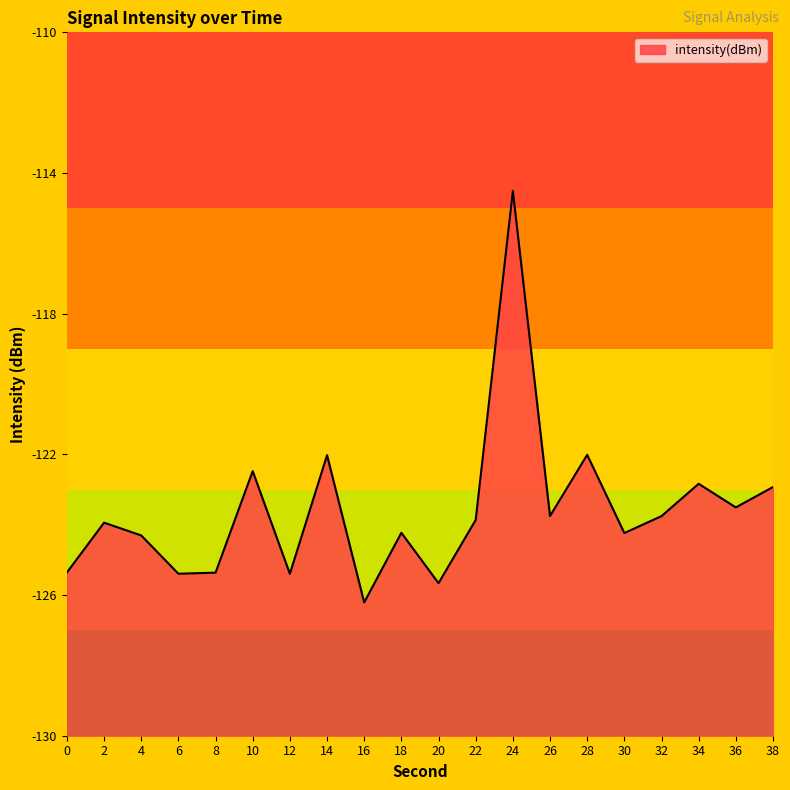

What is the greatest value displayed?

-114.5